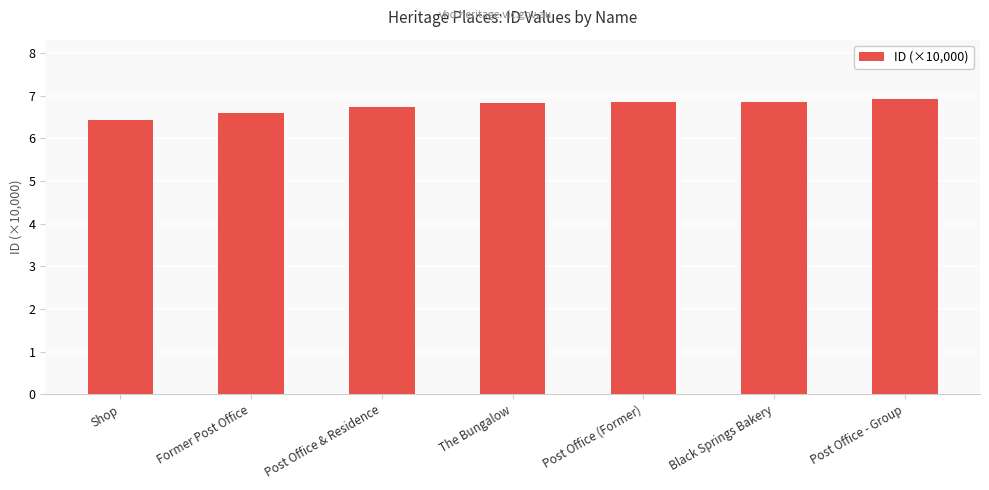

The value at Shop is 9.5. True or false?

False